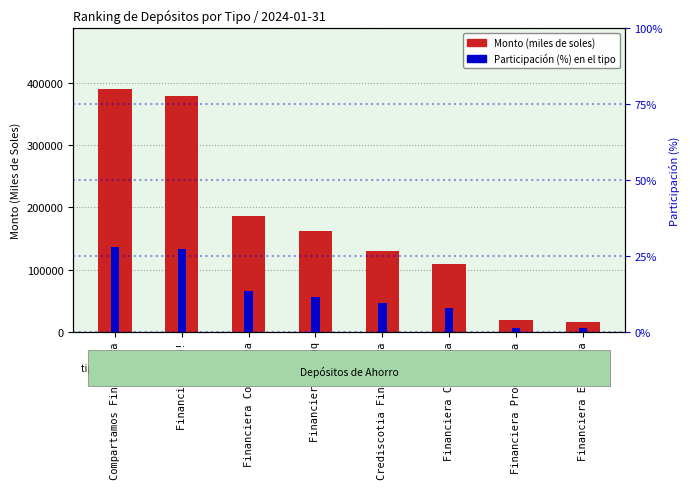

What is the label of the 1st bar from the left?

Compartamos Financiera